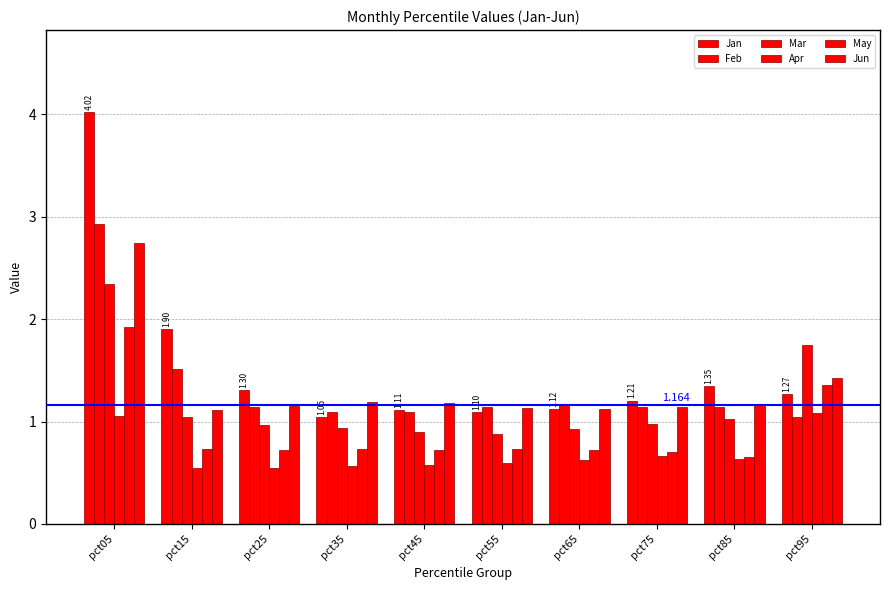

What is the difference between the highest and lowest values at pct85?

0.7